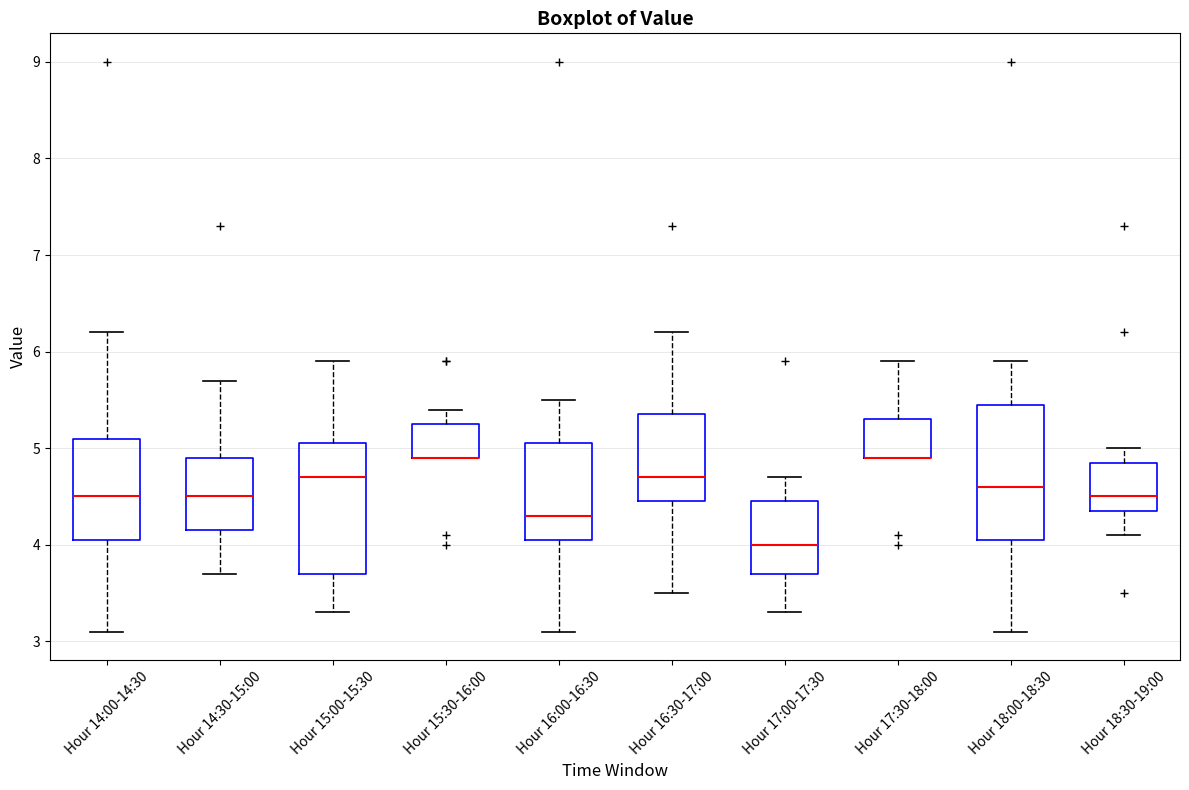

Where does the upper whisker of the box for Hour 16:00-16:30 end on the y-axis? The values are not printed on the chart, so give them approximately, as read against the axis.

5.5